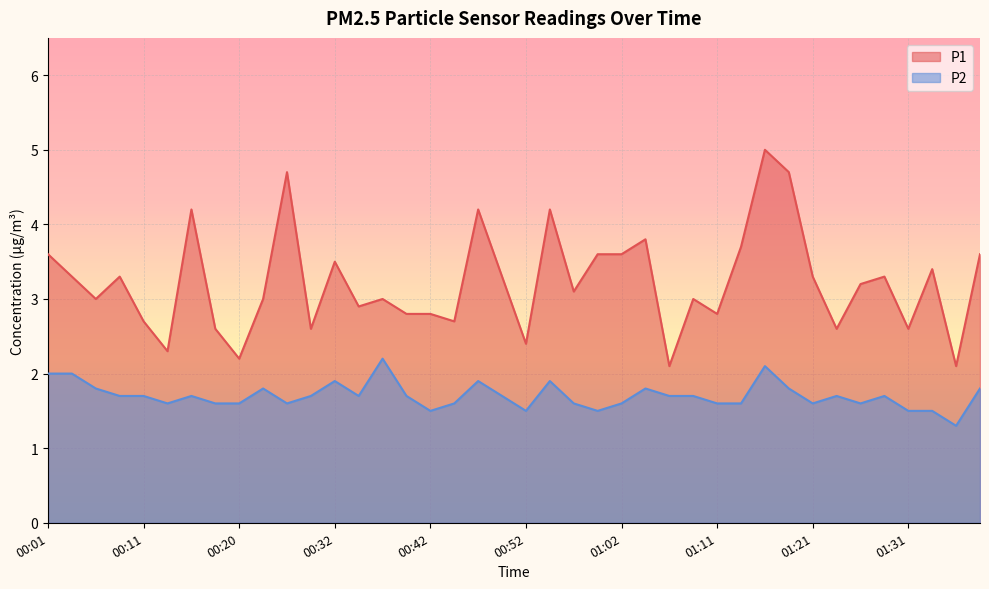

What is the maximum value for P2?

2.2